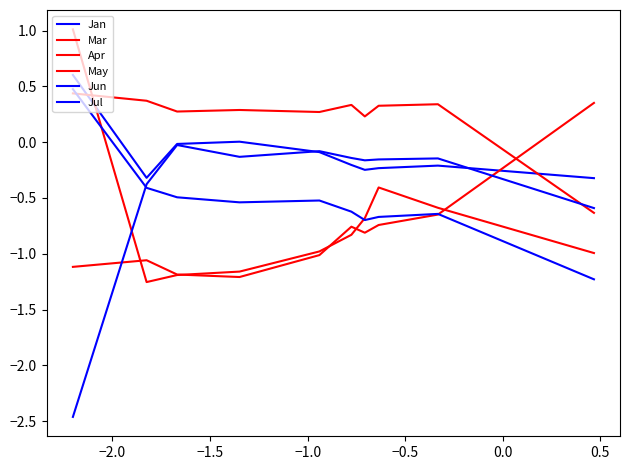

How many lines are shown in the chart?

6